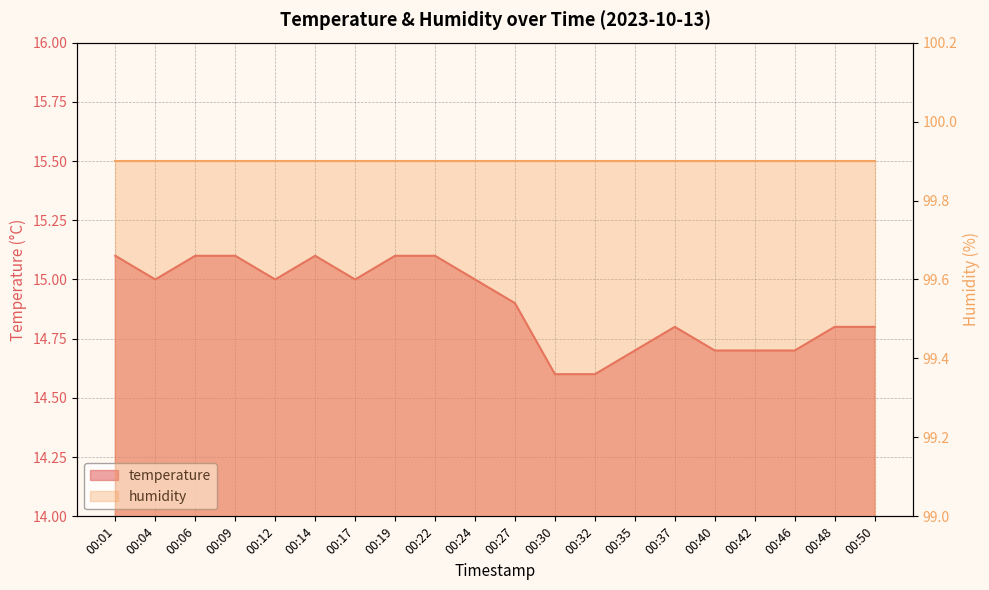

What is the change in value from 00:24 to 00:50?

-0.2